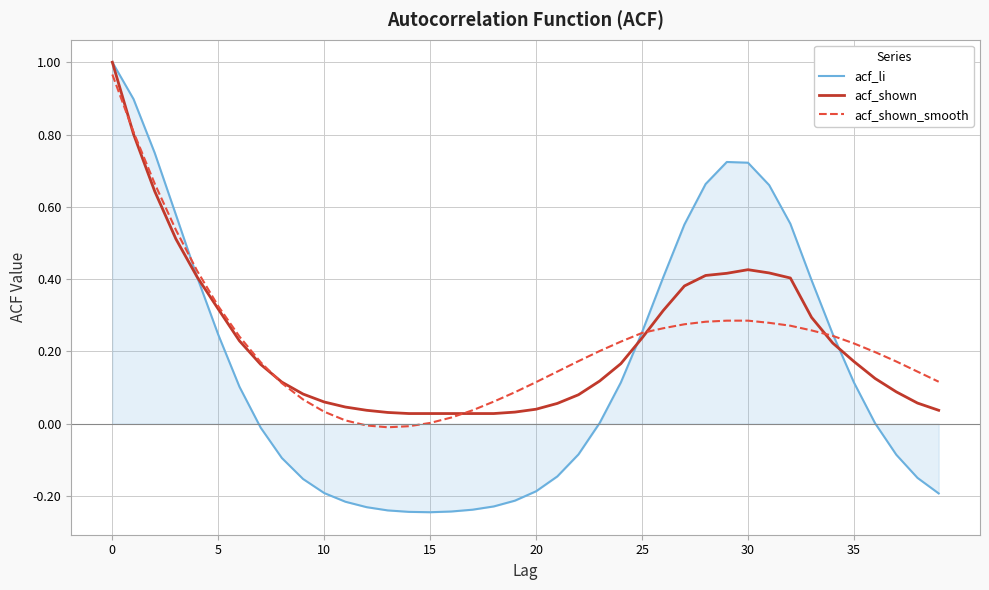

How many lines are shown in the chart?

3